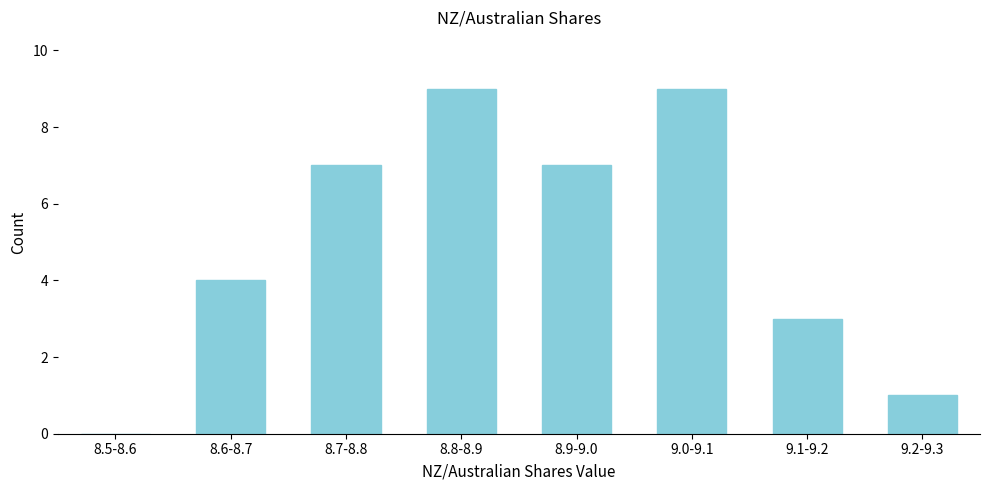

Reading left to right, transcribe all the data shown in this chart.

8.5-8.6=0	8.6-8.7=4	8.7-8.8=7	8.8-8.9=9	8.9-9.0=7	9.0-9.1=9	9.1-9.2=3	9.2-9.3=1